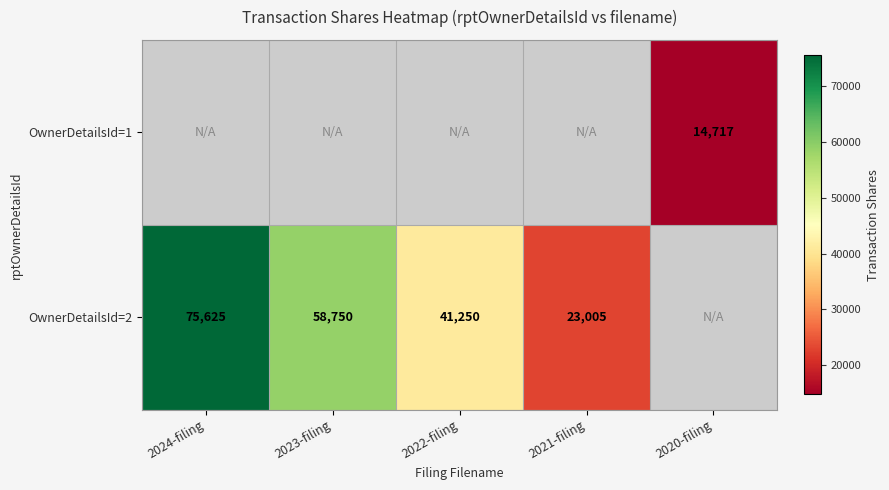

Is it true that OwnerDetailsId=1 equals 22878 at 2020-filing?

False